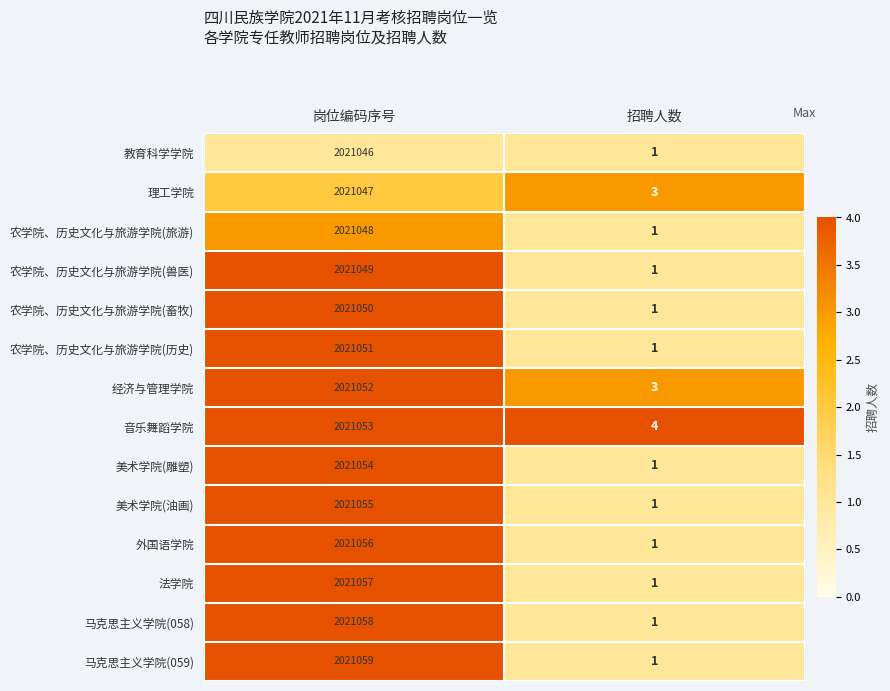

What is the difference between the highest and lowest values at 岗位编码序号?

13